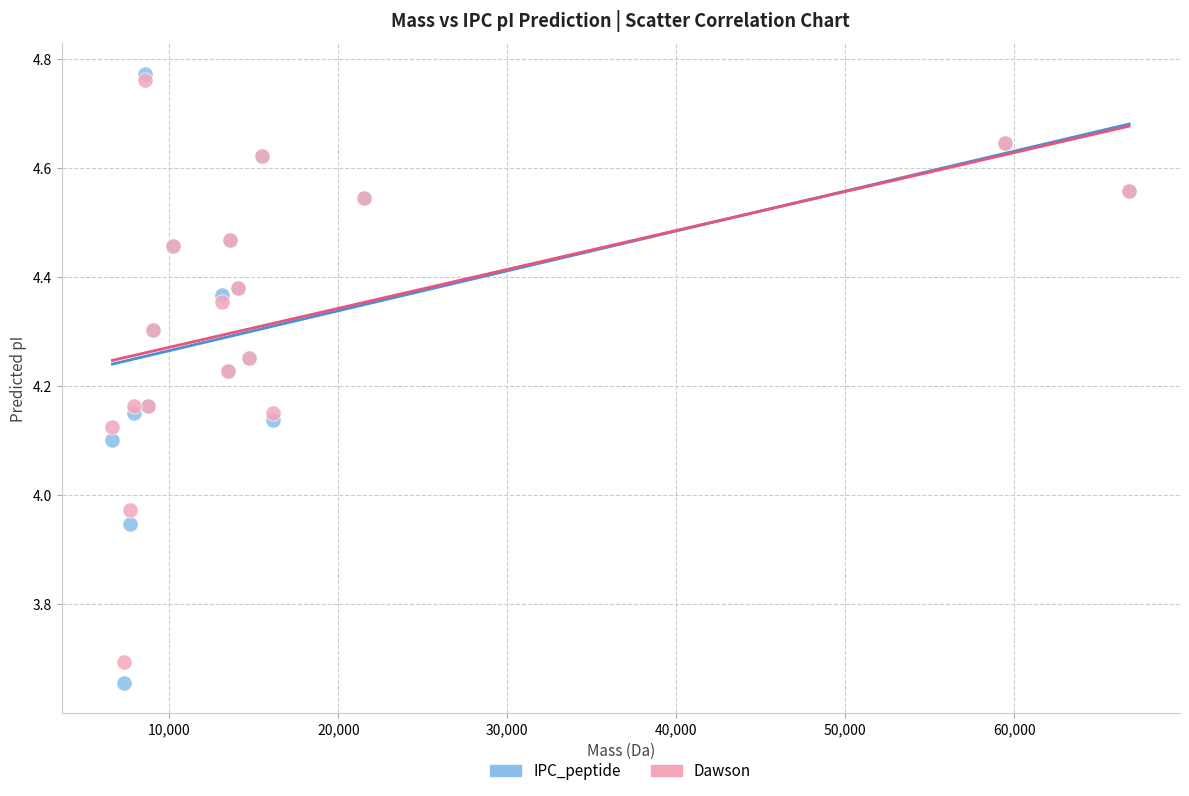

Which series contains the lowest Y value?

IPC_peptide